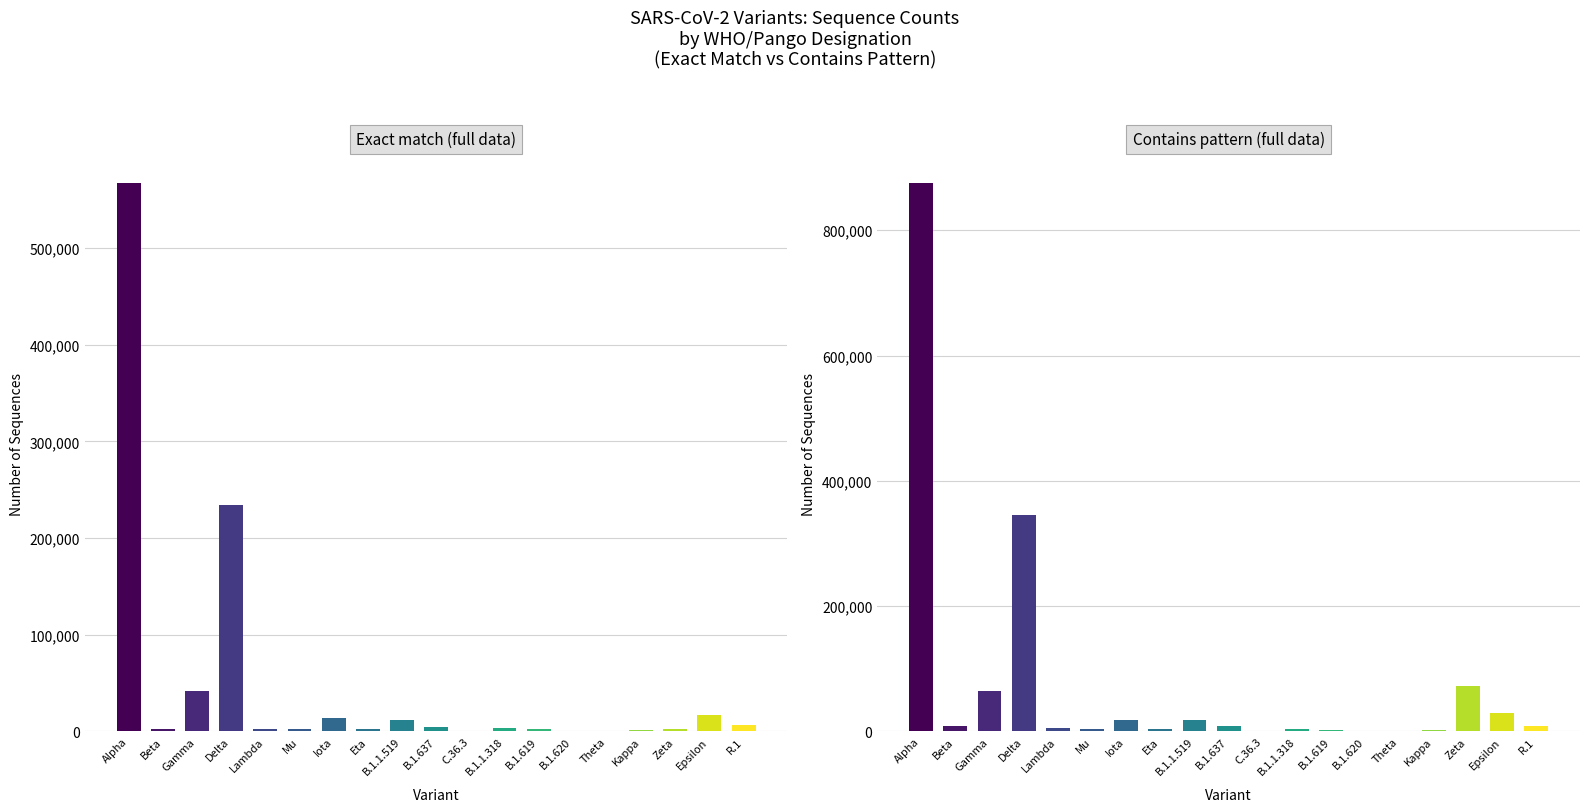

What is the maximum value shown in the chart?

875968